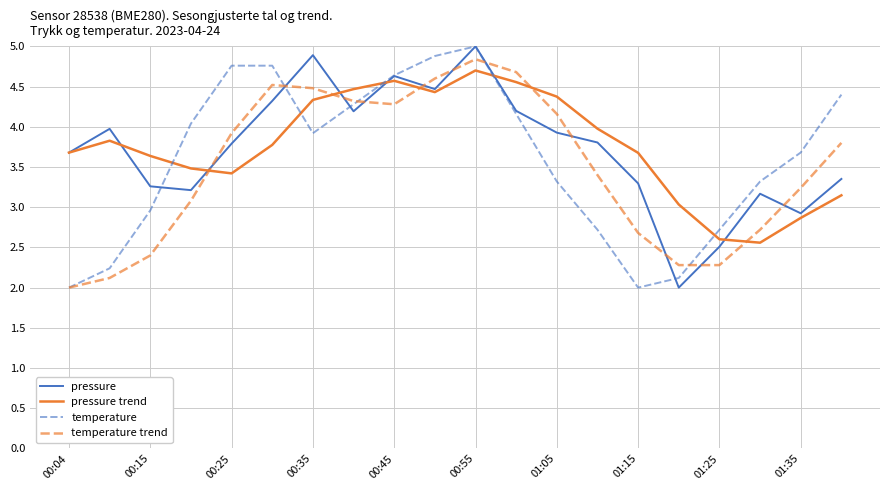

What is the minimum value shown in the chart?

2.0